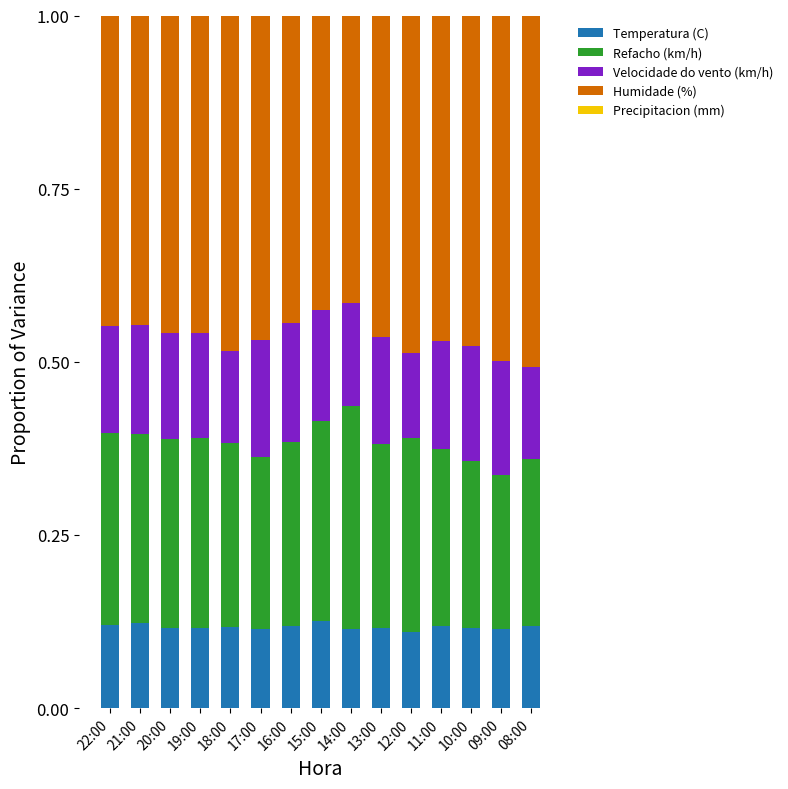

What is the total value across all series at 11:00?

1.0